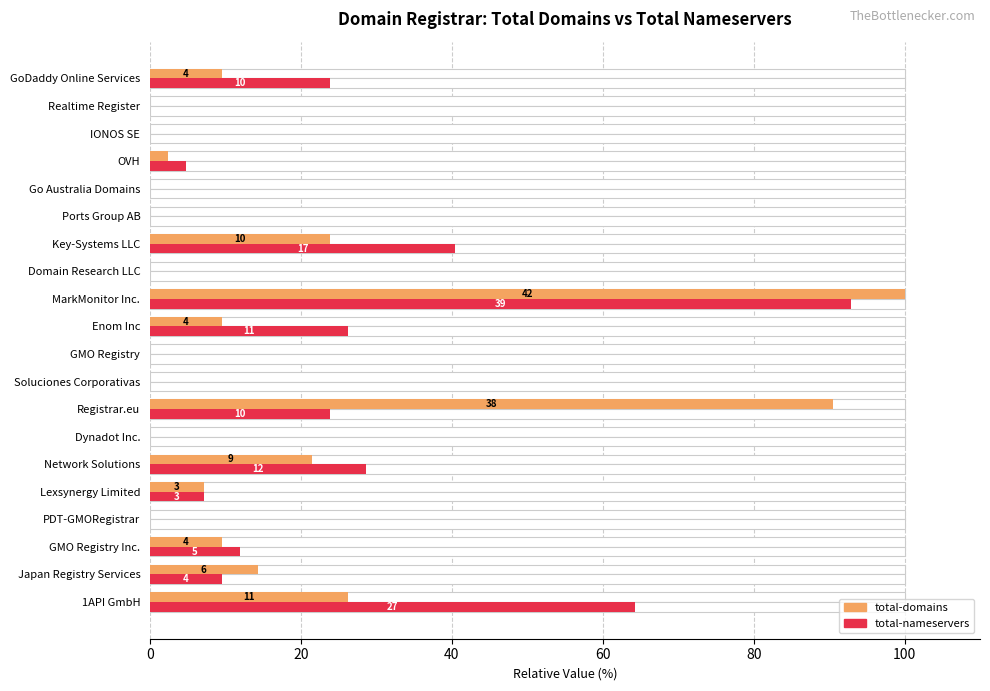

The total-domains series shows 14.9 at 1API GmbH. True or false?

False